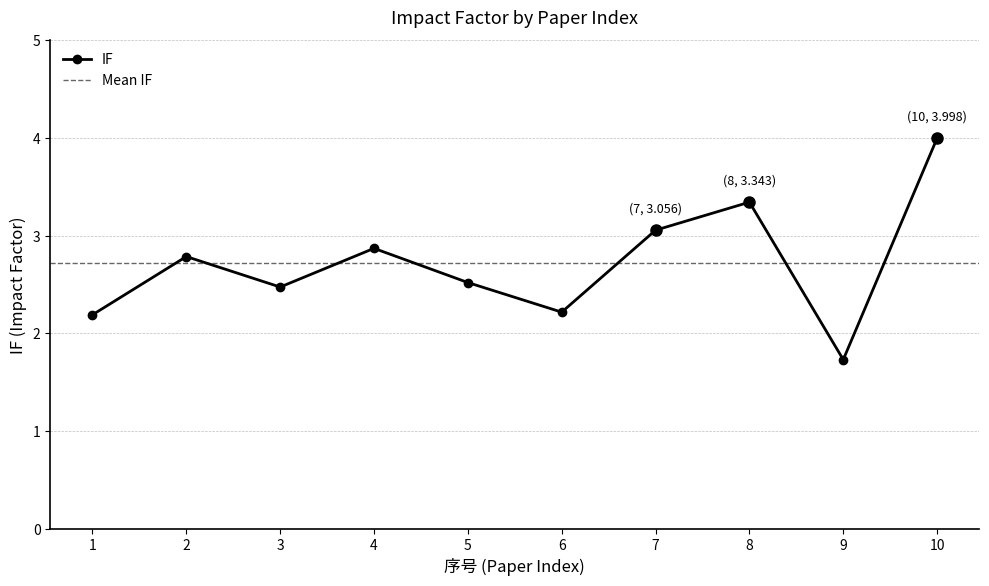

What is the change in value from 5 to 10?

+1.5